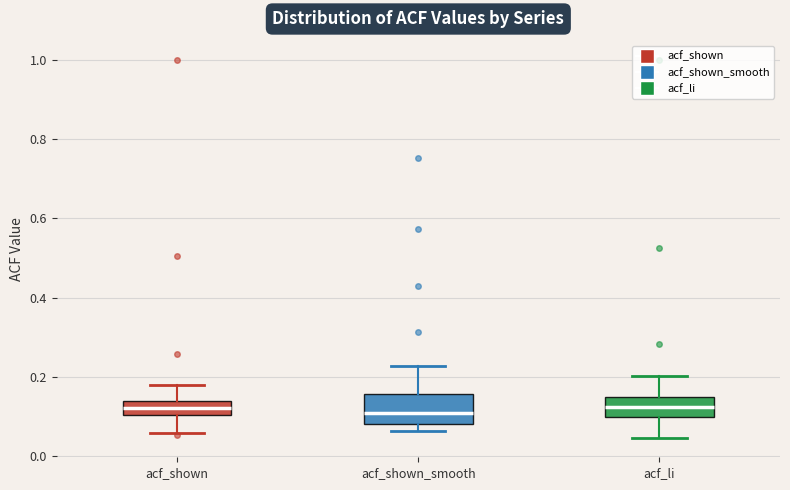

Which box is the tallest, from its lower edge to its upper edge?

acf_shown_smooth